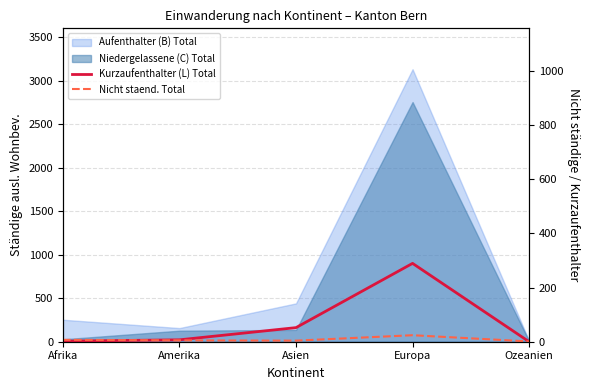

How many values in Kurzaufenthalter (L) Total are above zero?

4